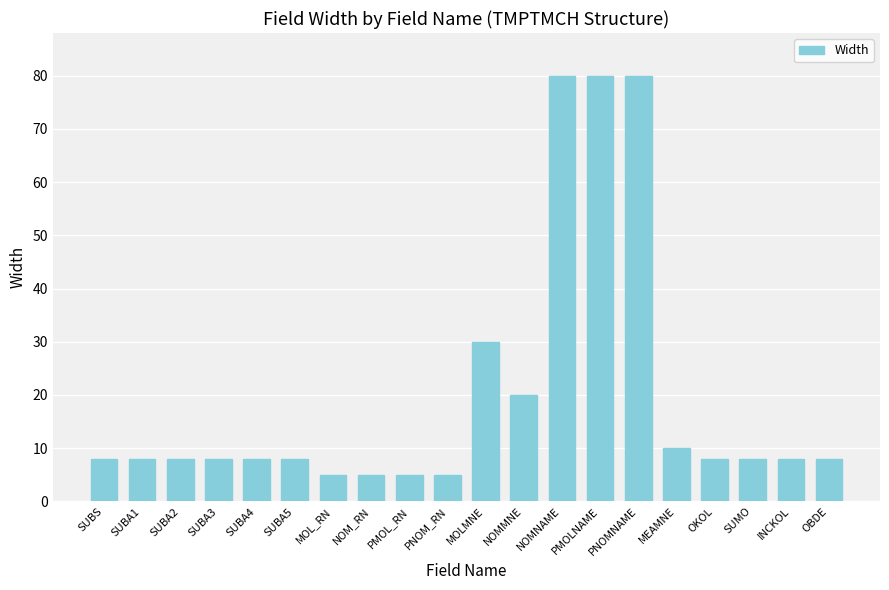

Count the number of categories in the chart.

20